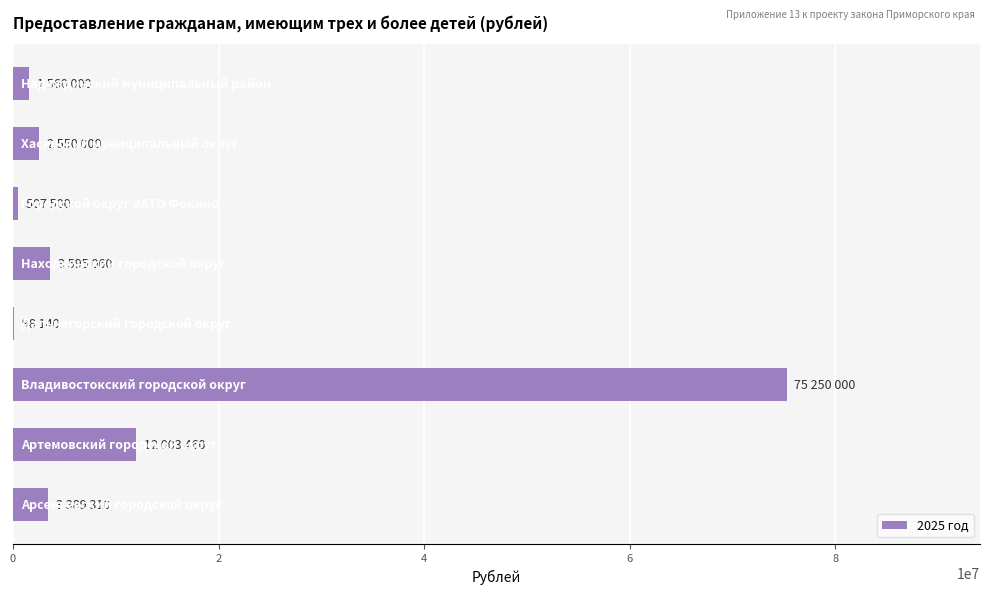

What is the sum of all values?

98953470